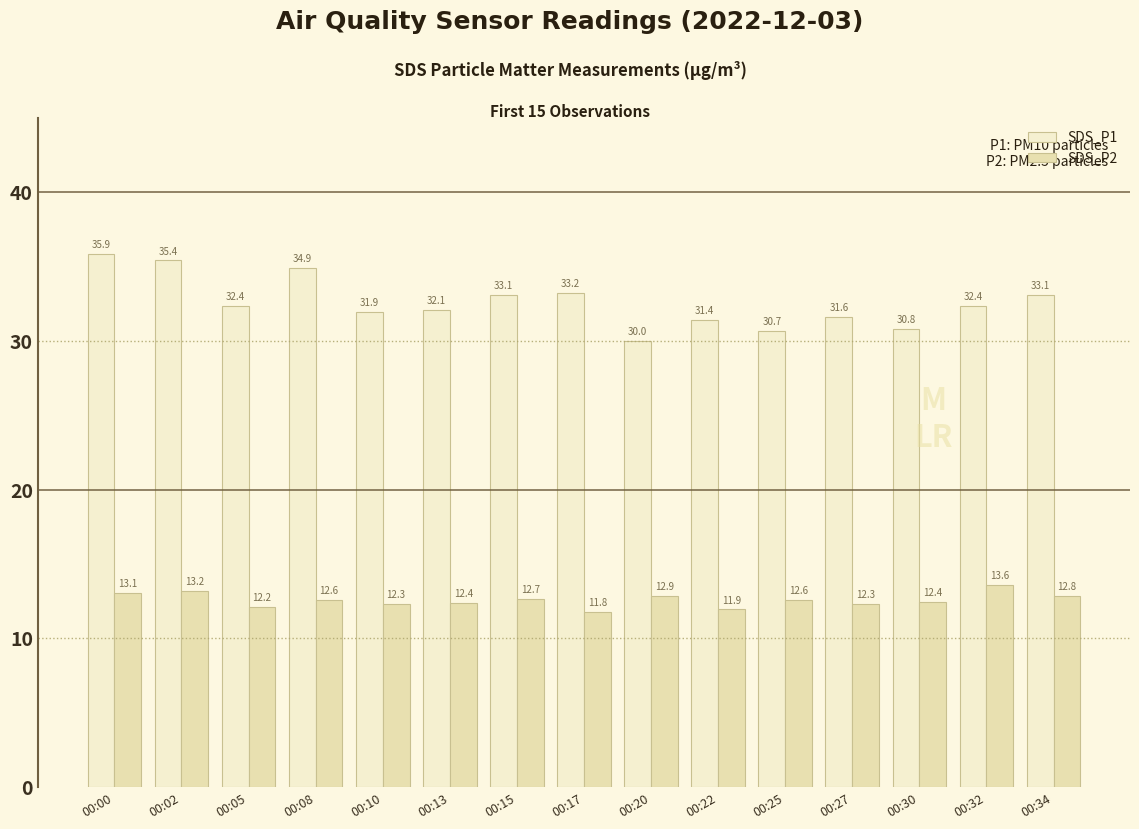

Where is SDS_P1 nearest to the value 32?

00:10